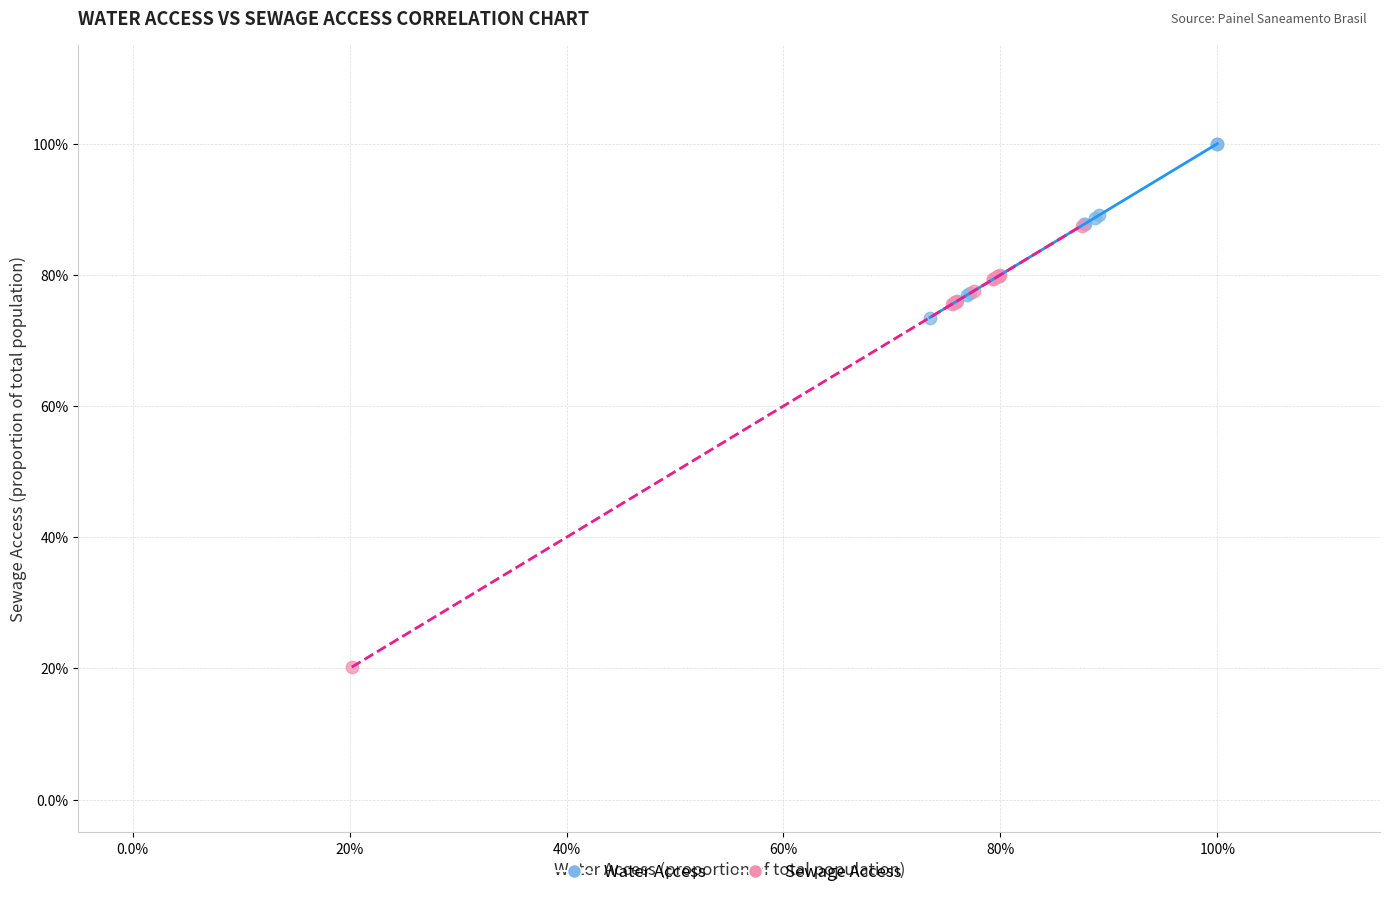

What are all the series names shown in the legend?

Water Access, Sewage Access